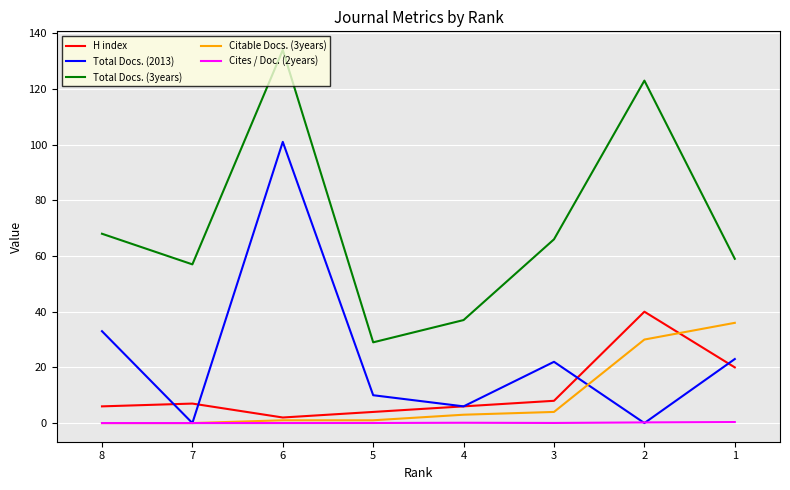

Does the chart display data point markers on the line(s)?

No